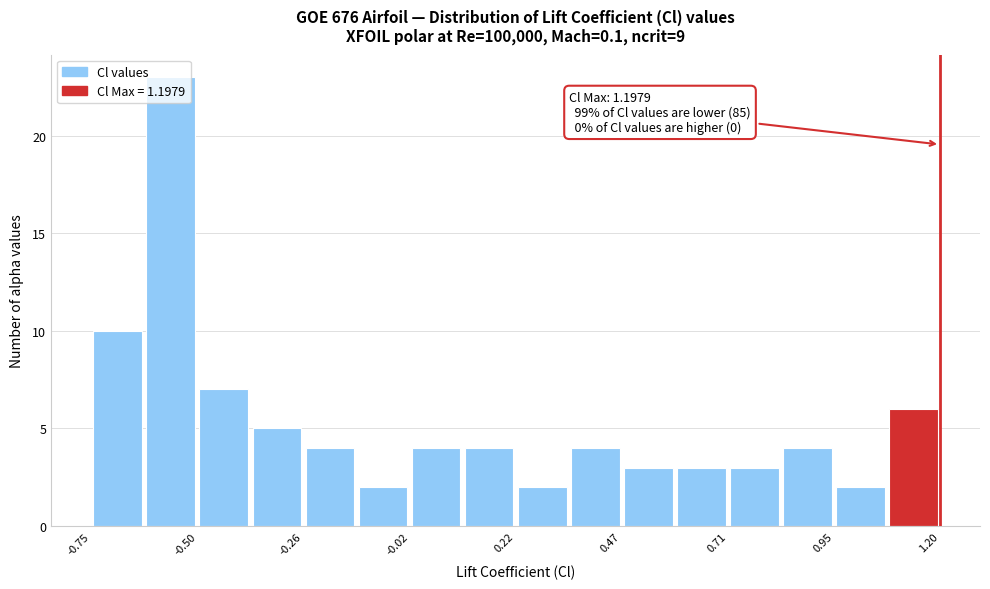

Read against the x-axis, roughly where is the centre of the tallest bar?

-0.55